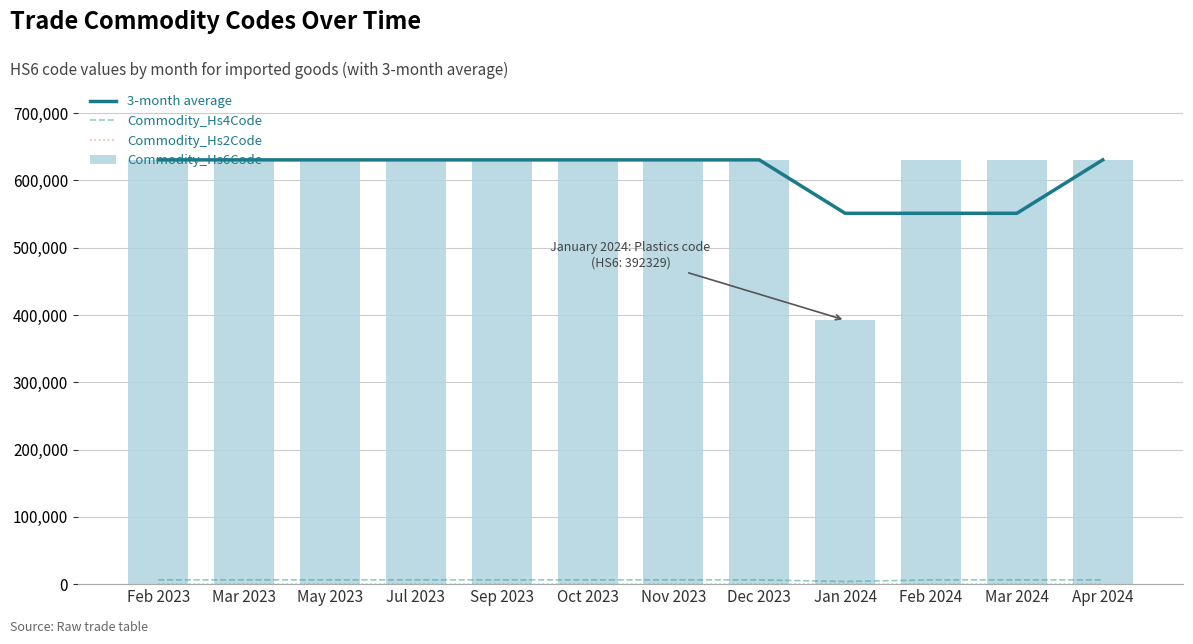

Reading left to right, extract all data points from this chart.

3-month average: 630532	630532	630532	630532	630532	630532	630532	630532	551131	551131	551131	630532
Commodity_Hs4Code: 6305	6305	6305	6305	6305	6305	6305	6305	3923	6305	6305	6305
Commodity_Hs2Code: 63	63	63	63	63	63	63	63	39	63	63	63
Commodity_Hs6Code: 630532	630532	630532	630532	630532	630532	630532	630532	392329	630532	630532	630532